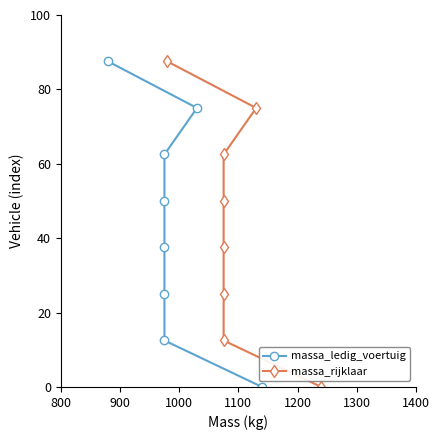

What is the label of the 1st point from the left?

800